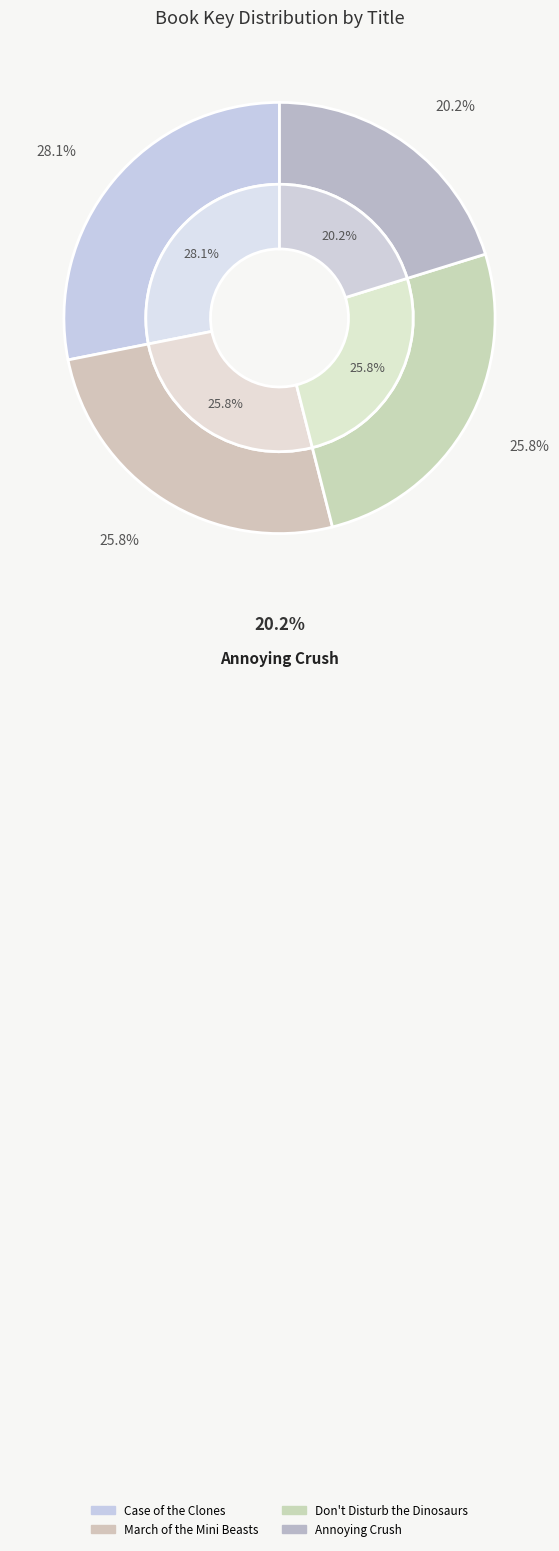

The March of the Mini Beasts slice represents 41% of the pie. True or false?

False